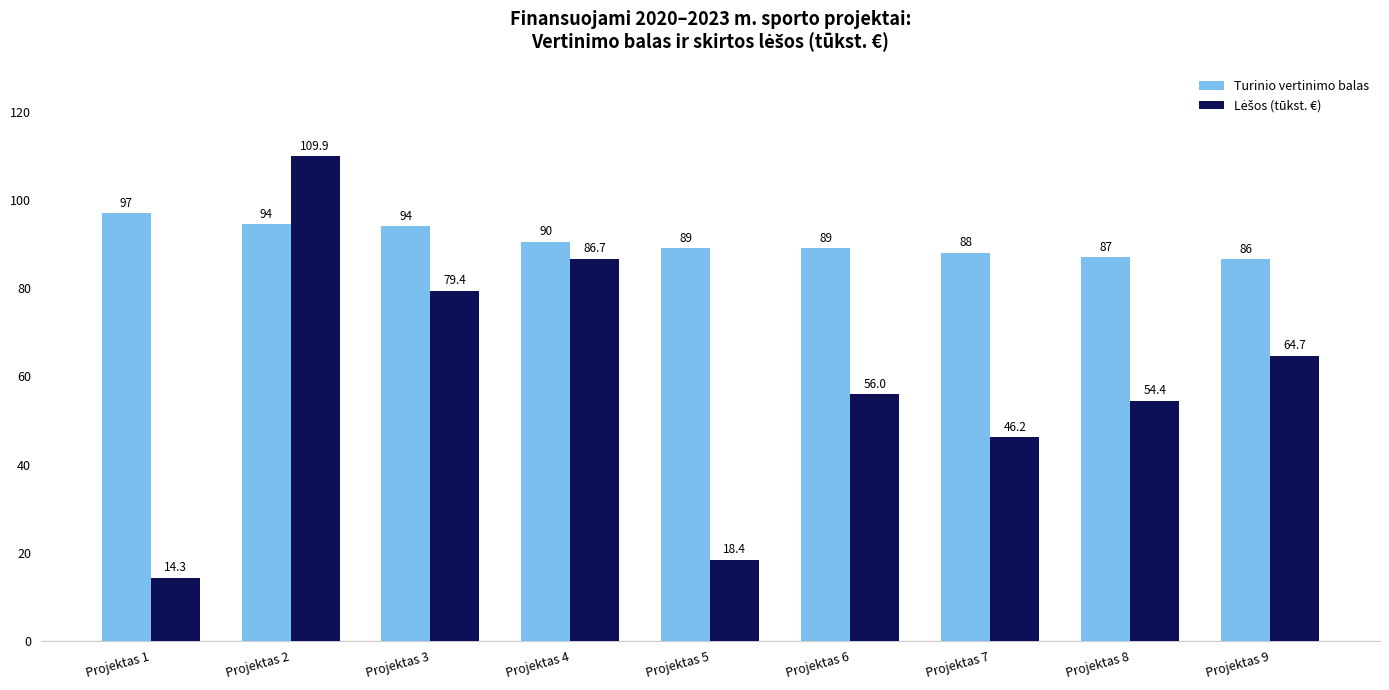

Which label corresponds to the smallest value in the chart?

Projektas 1